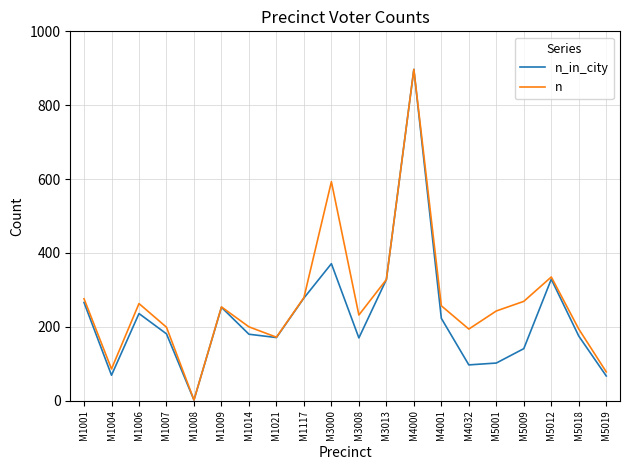

Is this an area chart (filled region under the line)?

No